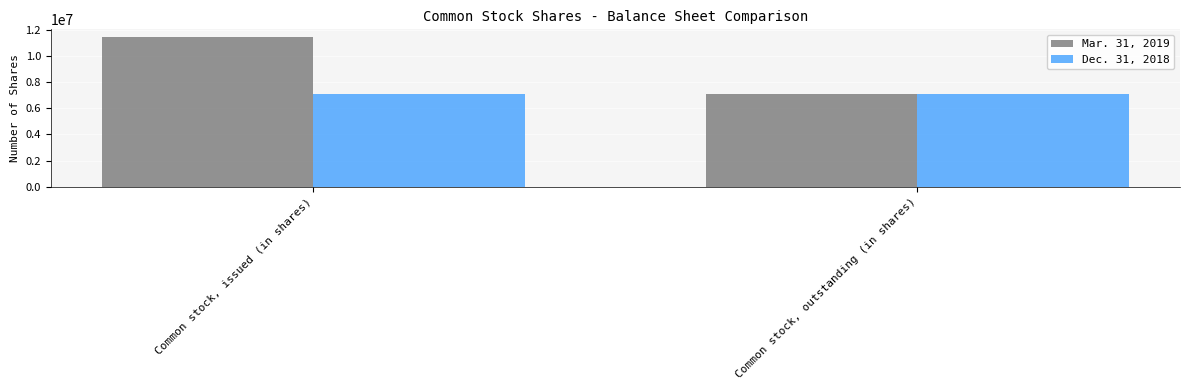

Count the number of data series in this chart.

2